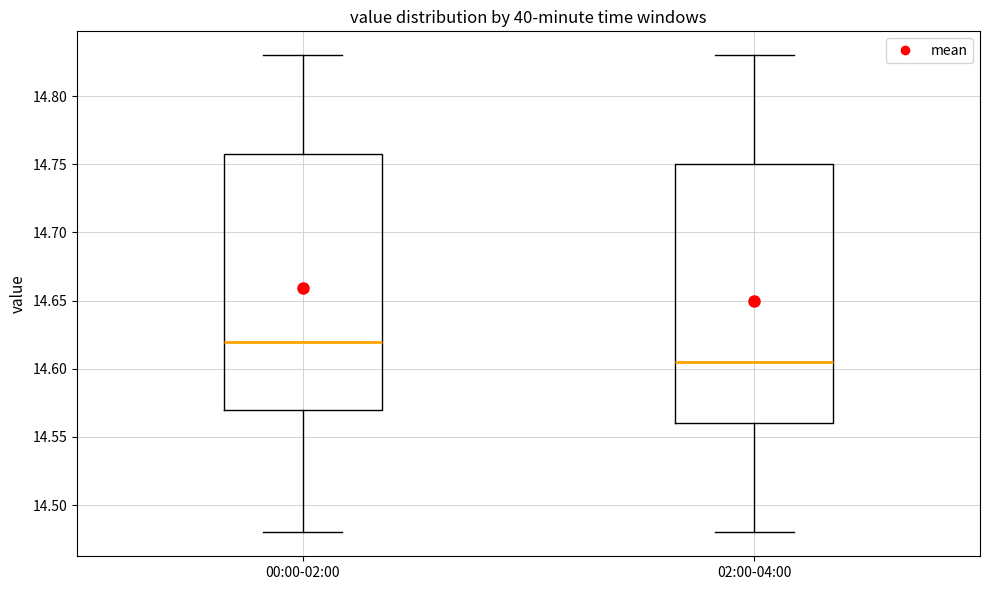

Reading left to right, transcribe this box plot: for each box, give where its median line is, the range the box spans, and where its two whiskers end, as read against the y-axis. The values are not printed on the chart, so give them approximately, as read against the axis.

00:00-02:00: median 14.620, box 14.570 to 14.760, whiskers 14.480 to 14.830
02:00-04:00: median 14.605, box 14.560 to 14.750, whiskers 14.480 to 14.830